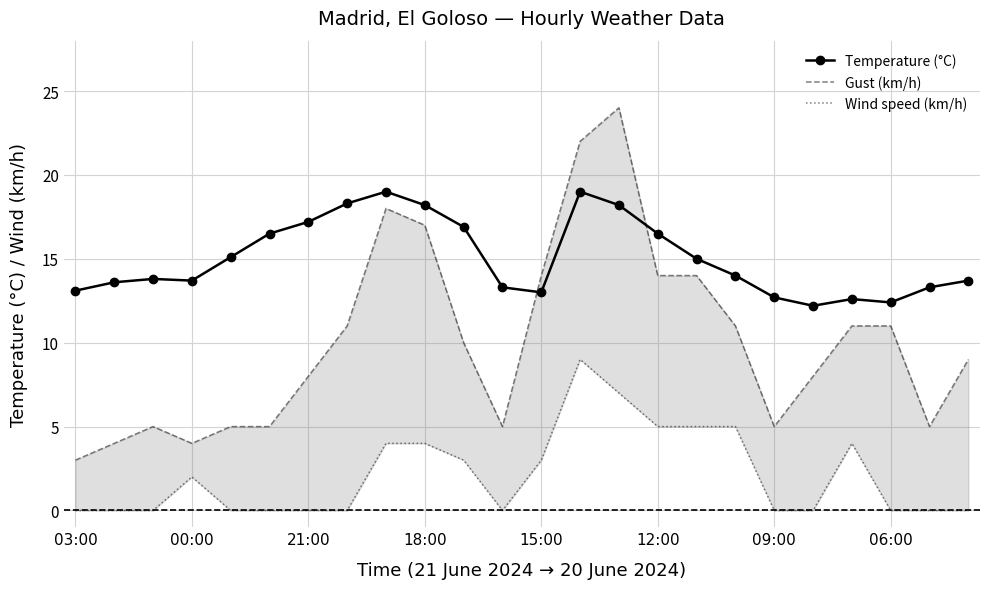

What are all the series names shown in the legend?

Temperature (°C), Gust (km/h), Wind speed (km/h)